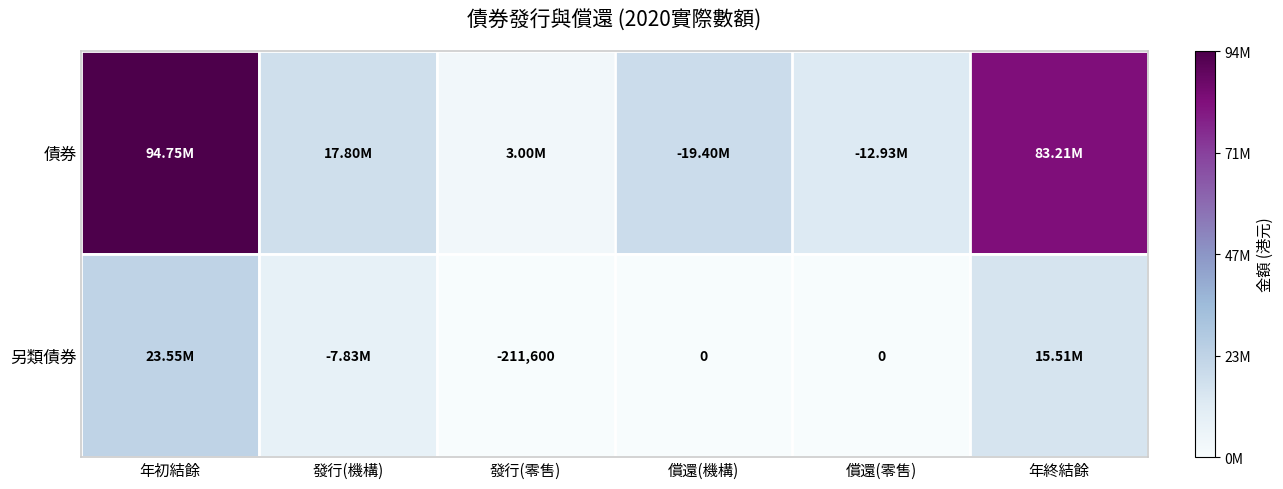

The 債券 series shows 1.6 at 年初結餘. True or false?

False